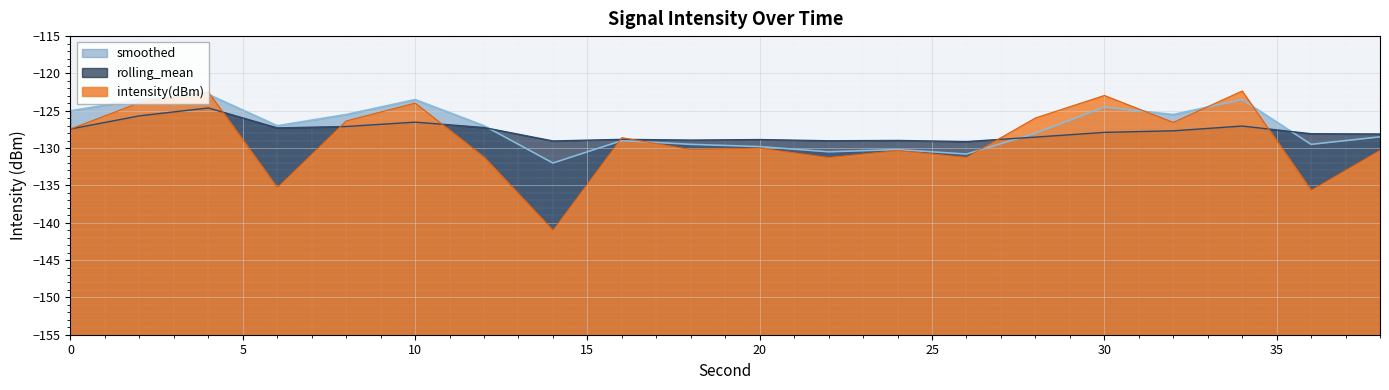

Between which two adjacent categories do intensity(dBm) and rolling_mean first intersect?

4 and 6